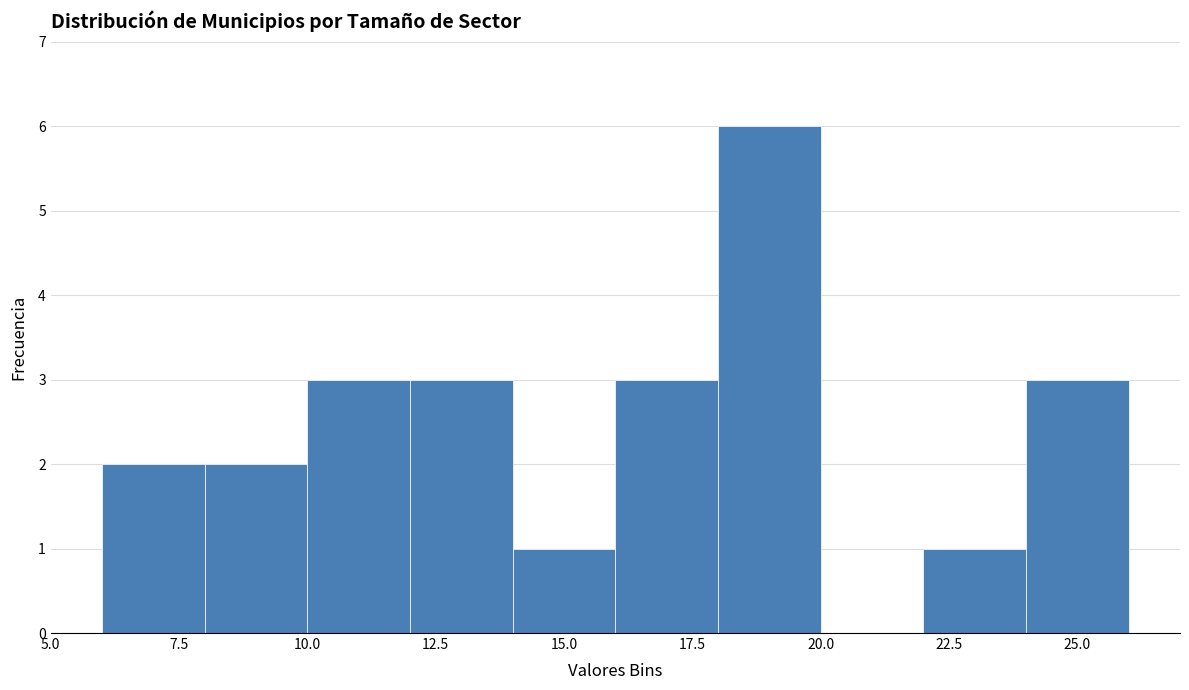

Over which range of the x-axis is the bar tallest?

18 to 20